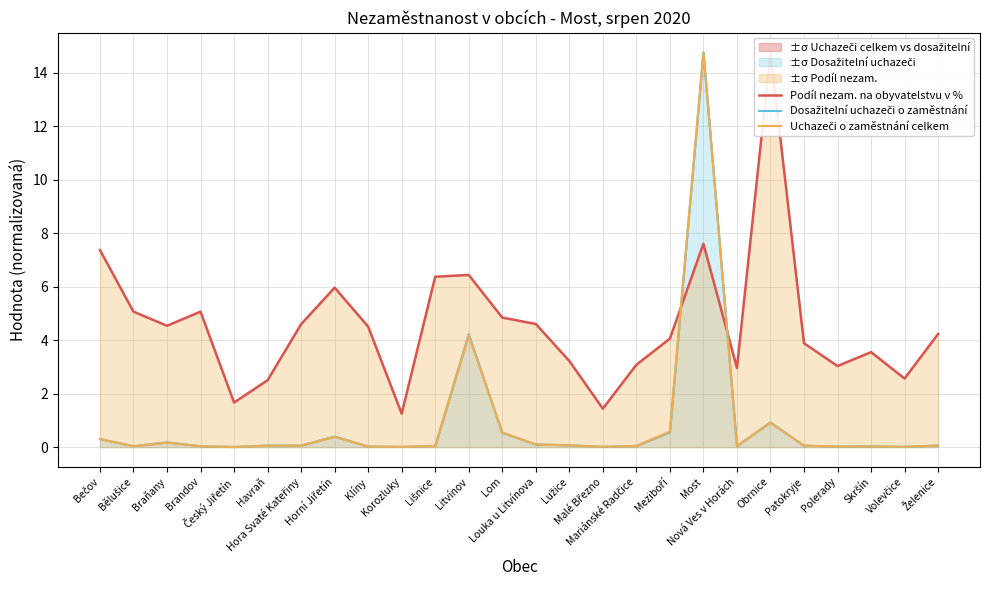

How many categories are shown in the chart?

26